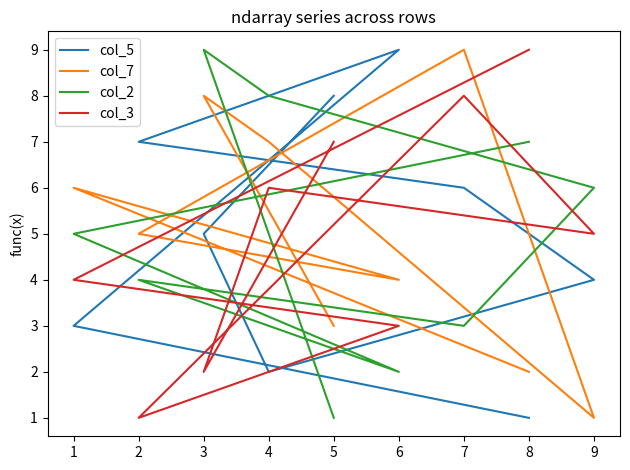

At how many categories does at least one series exceed 7?

6